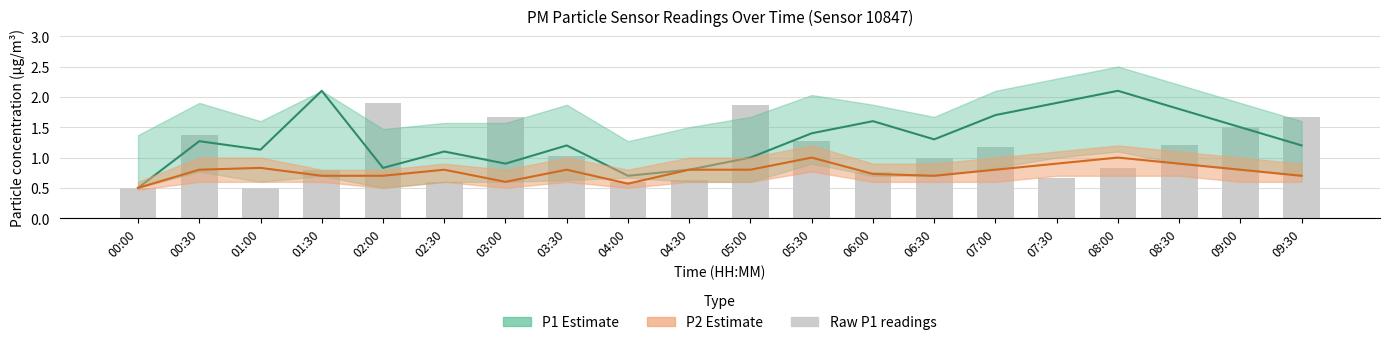

Rank the series by their average value, from highest to lowest.

P1 Estimate, Raw P1 readings, P2 Estimate